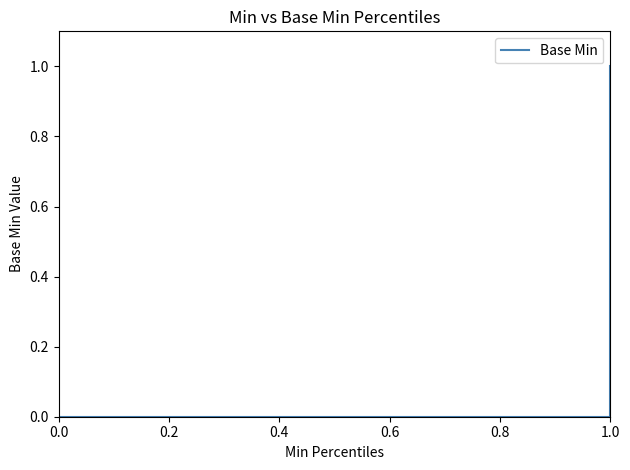

What is the maximum value shown in the chart?

1